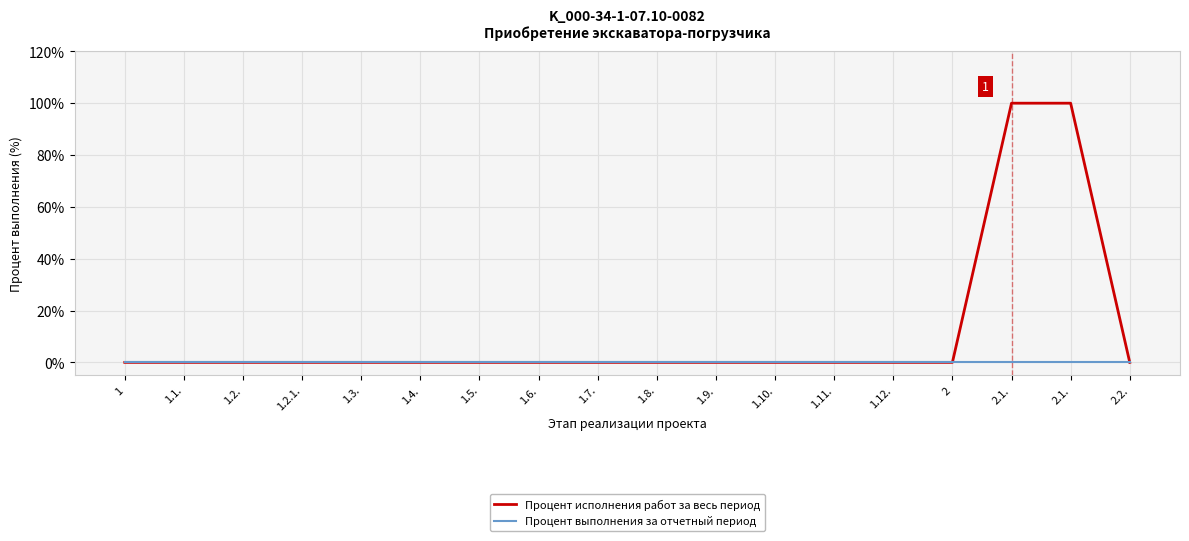

Which label corresponds to the smallest value in the chart?

1